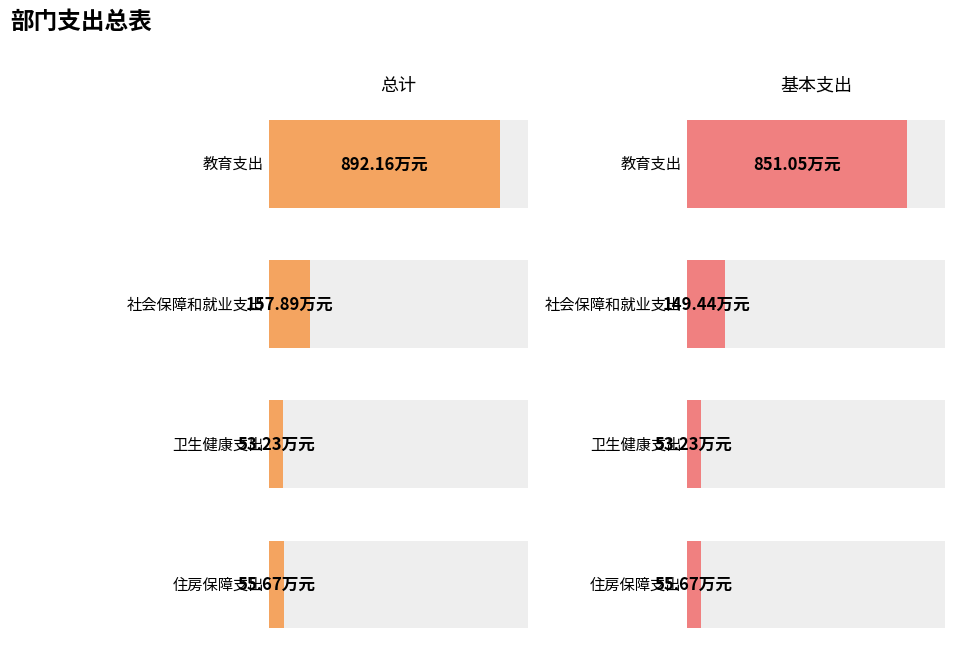

Is it true that 总计 equals 55.7 at 住房保障支出?

True